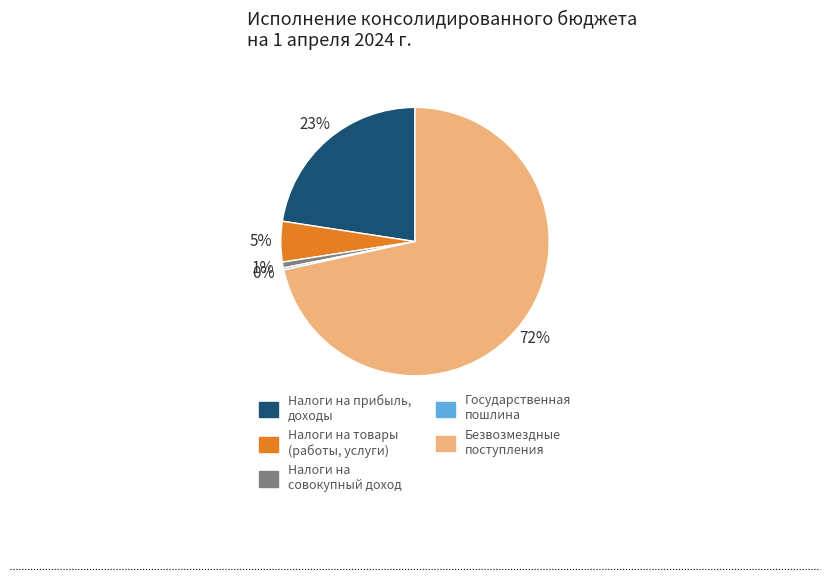

To the nearest percent, what is the difference between the largest and smallest slice percentages?

71%